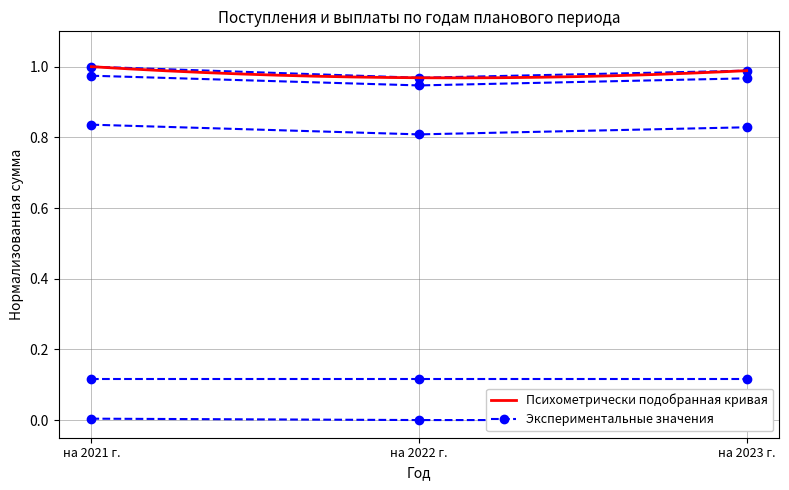

Is the value of доходы от оказания услуг, работ at на 2021 г. greater than the value of Доходы, всего at на 2023 г.?

No